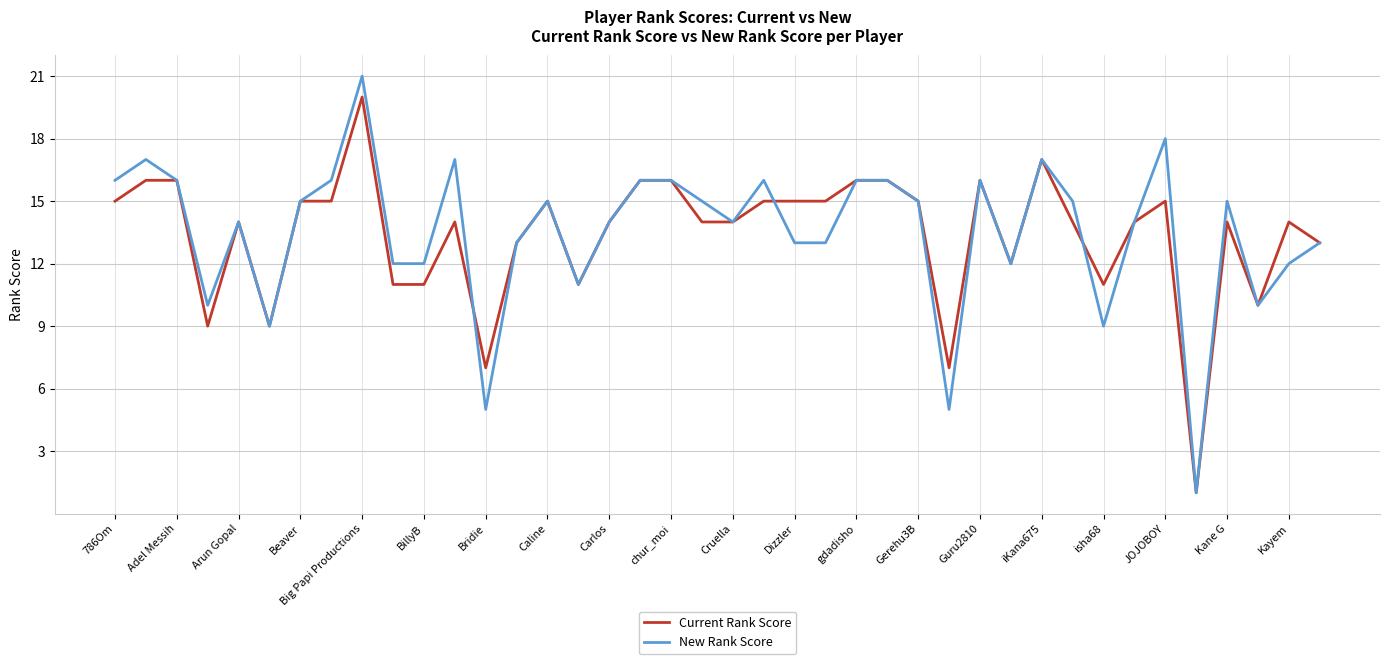

Reading right to left, what are all the values shown in this chart?

Current Rank Score: 13.0	14.0	10.0	14.0	1.0	15.0	14.0	11.0	14.0	17.0	12.0	16.0	7.0	15.0	16.0	16.0	15.0	15.0	15.0	14.0	14.0	16.0	16.0	14.0	11.0	15.0	13.0	7.0	14.0	11.0	11.0	20.0	15.0	15.0	9.0	14.0	9.0	16.0	16.0	15.0
New Rank Score: 13.0	12.0	10.0	15.0	1.0	18.0	14.0	9.0	15.0	17.0	12.0	16.0	5.0	15.0	16.0	16.0	13.0	13.0	16.0	14.0	15.0	16.0	16.0	14.0	11.0	15.0	13.0	5.0	17.0	12.0	12.0	21.0	16.0	15.0	9.0	14.0	10.0	16.0	17.0	16.0